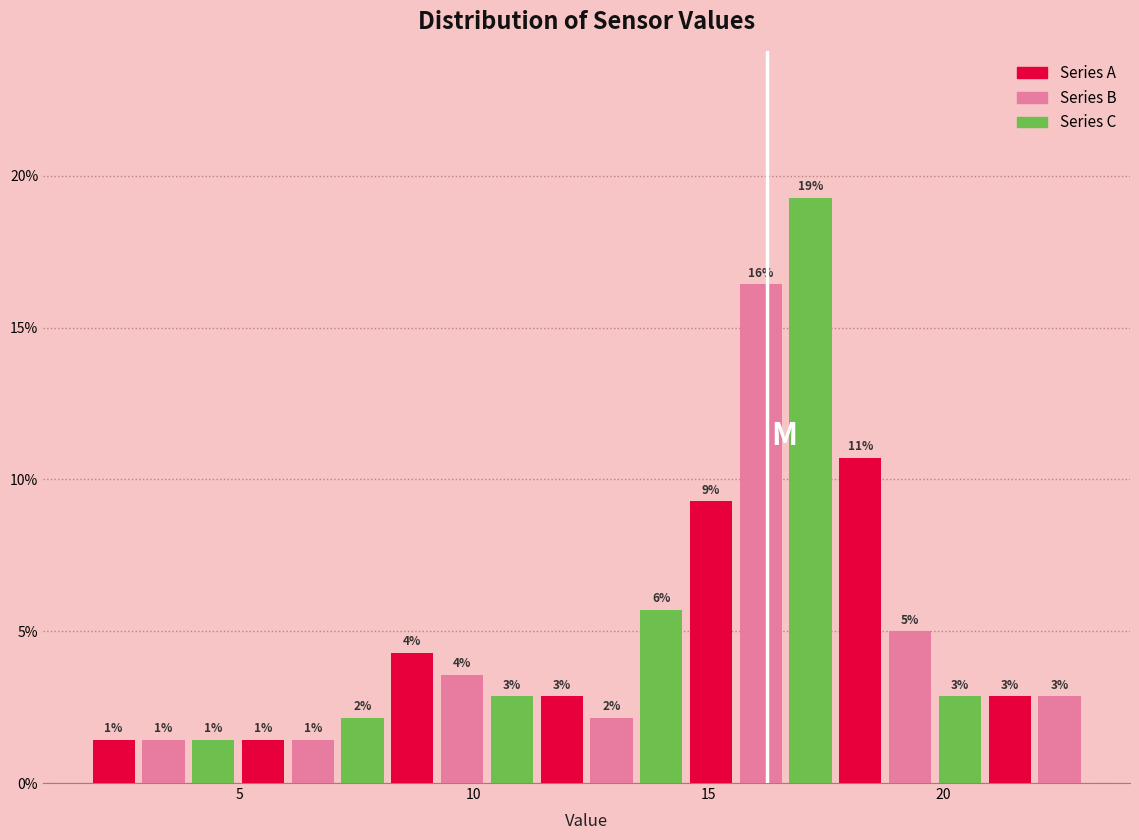

Read against the x-axis, roughly where is the centre of the tallest bar?

17.0